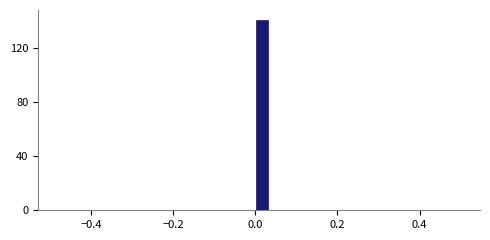

Read against the x-axis, roughly where is the centre of the tallest bar?

0.02